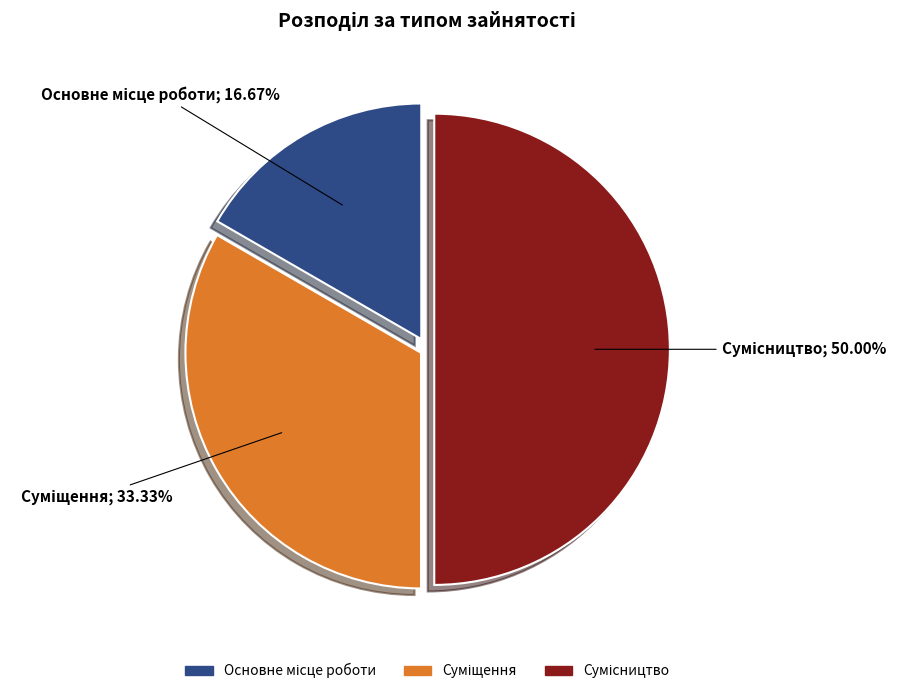

Combined, what portion of the pie is Суміщення and Основне місце роботи?

50.0%